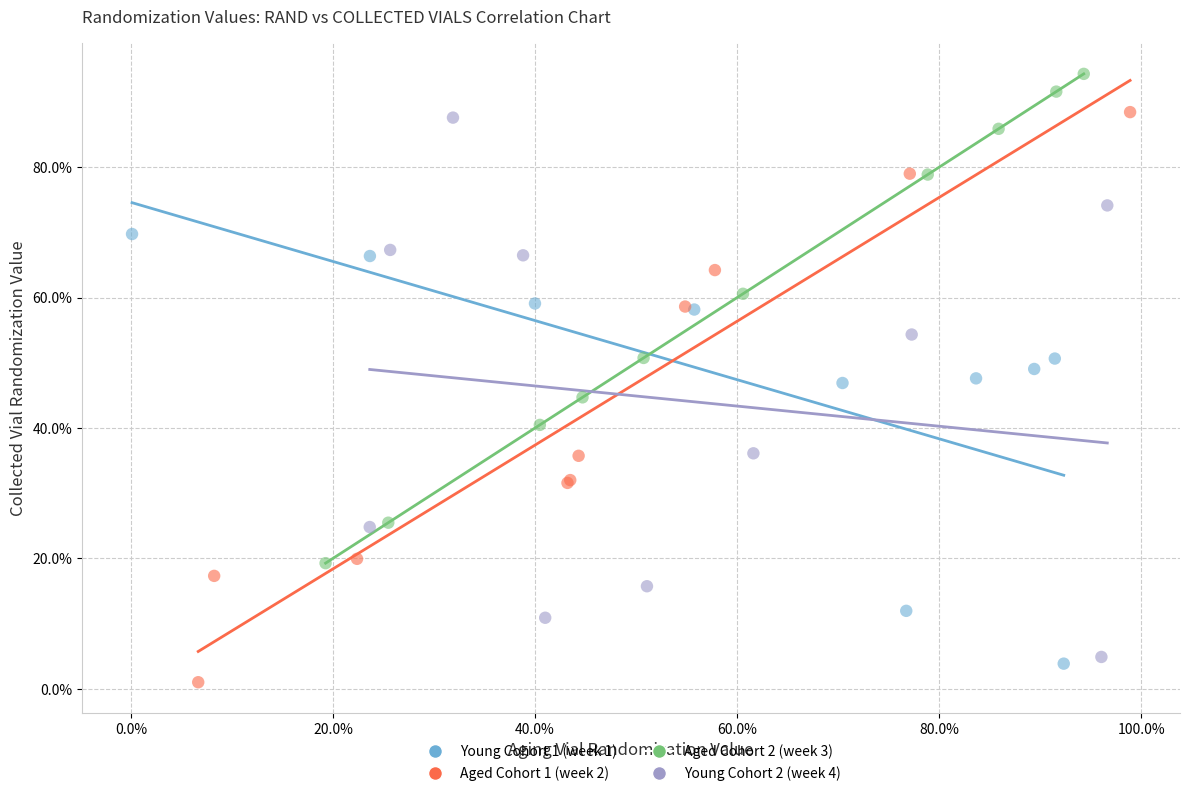

Which series reaches the maximum Y coordinate?

Aged Cohort 2 (week 3)